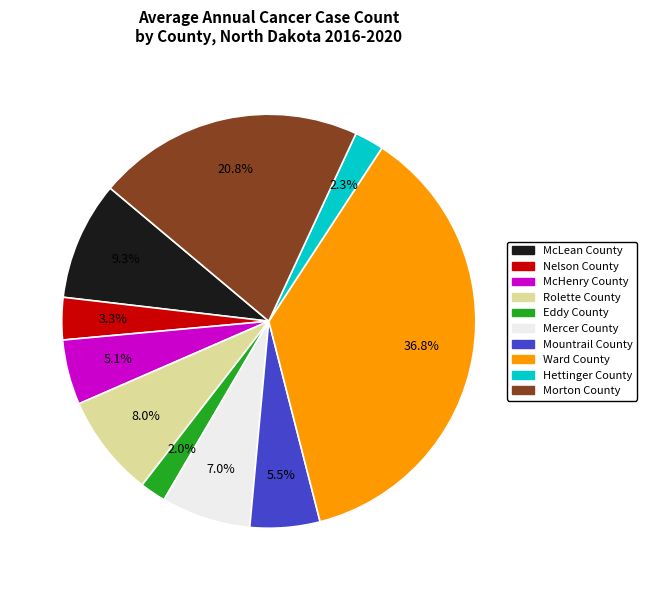

Does any single category account for the majority?

No